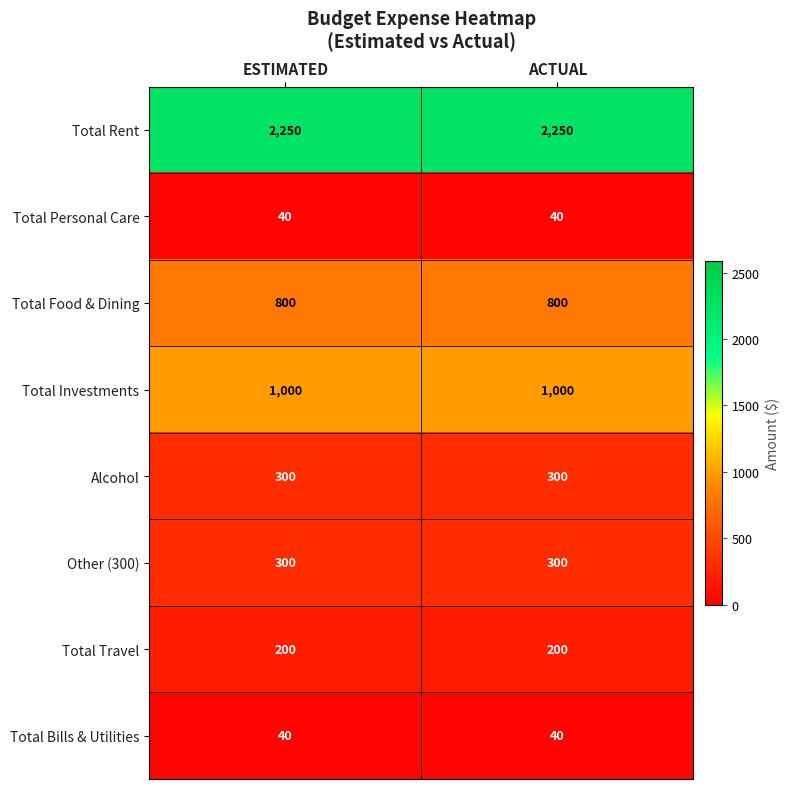

The value of Total Bills & Utilities at ESTIMATED is 40. True or false?

True